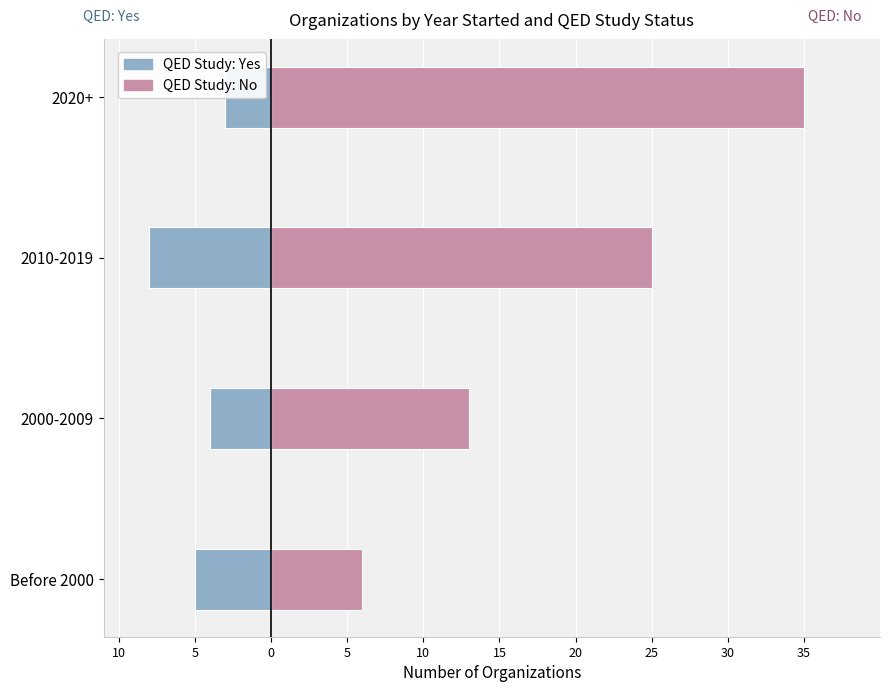

The value of QED: Yes at 2000-2009 is -2. True or false?

False